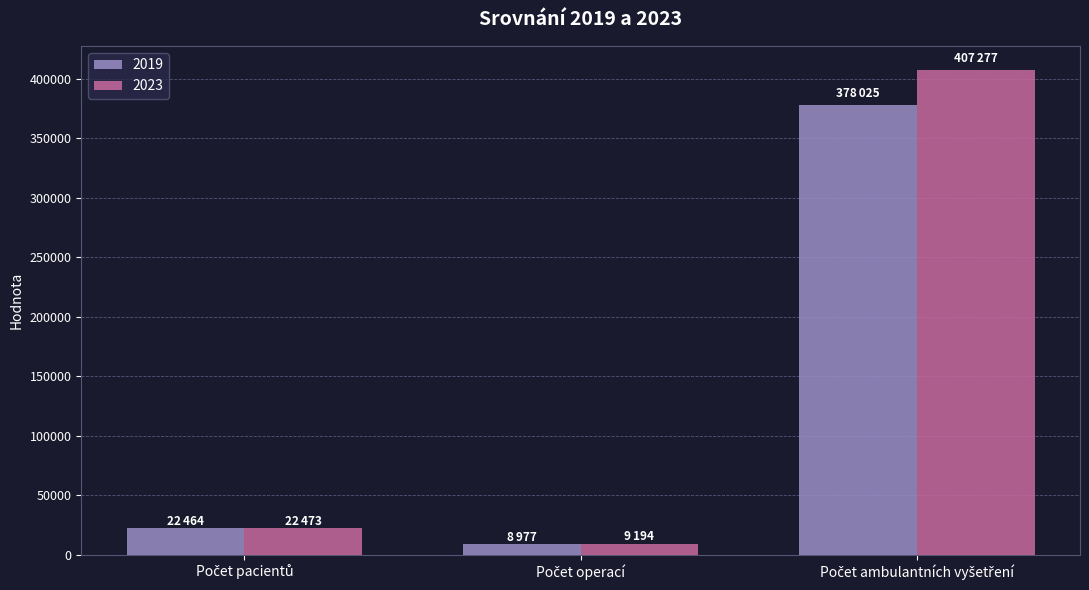

Which series has the largest total across all categories?

2023